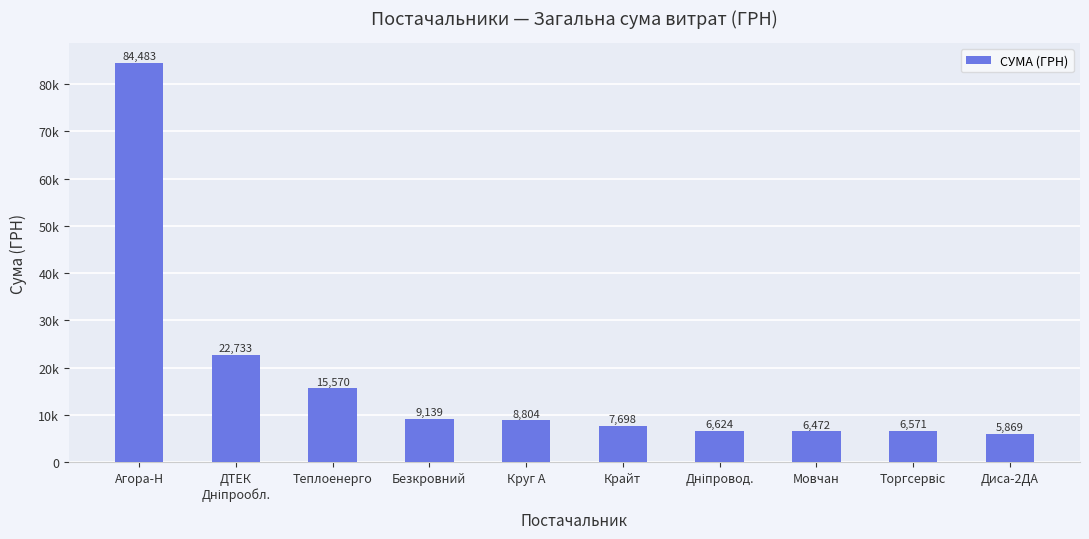

What is the label of the 6th bar from the left?

Крайт